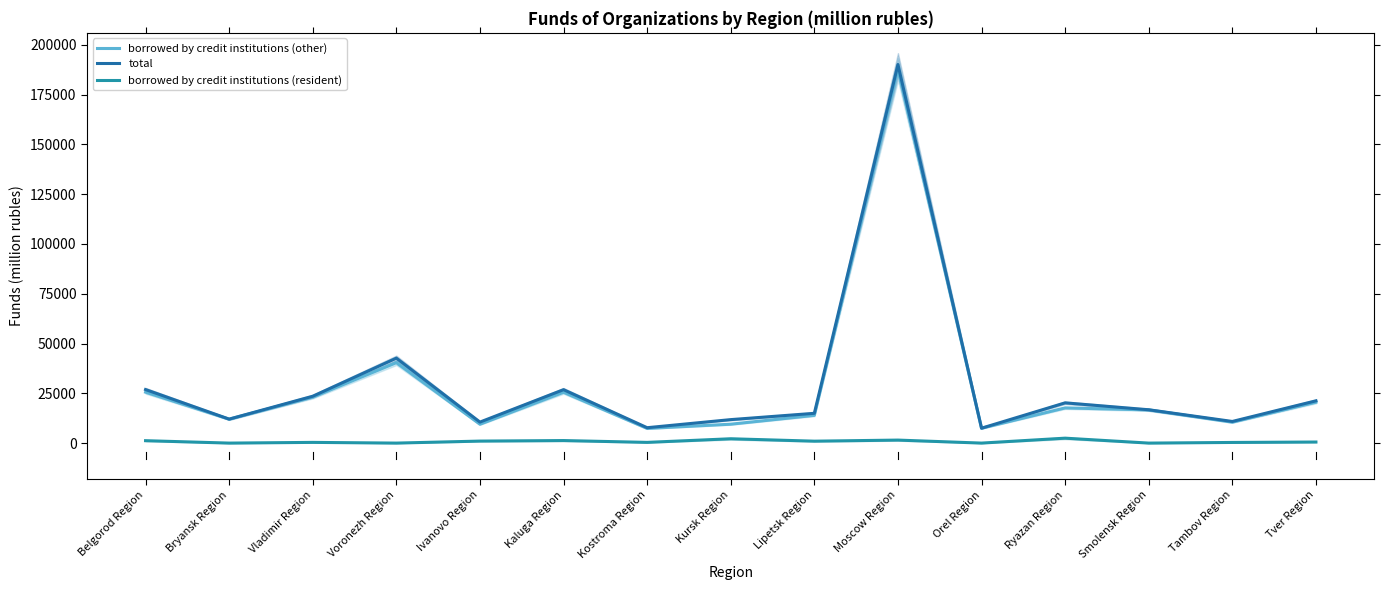

How many values in the borrowed by credit institutions (resident) series exceed 537?

7